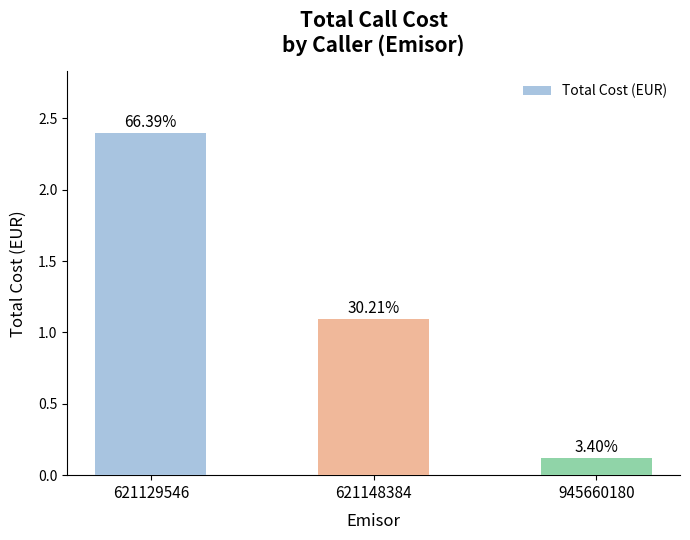

Rank the categories by value from highest to lowest.

621129546, 621148384, 945660180